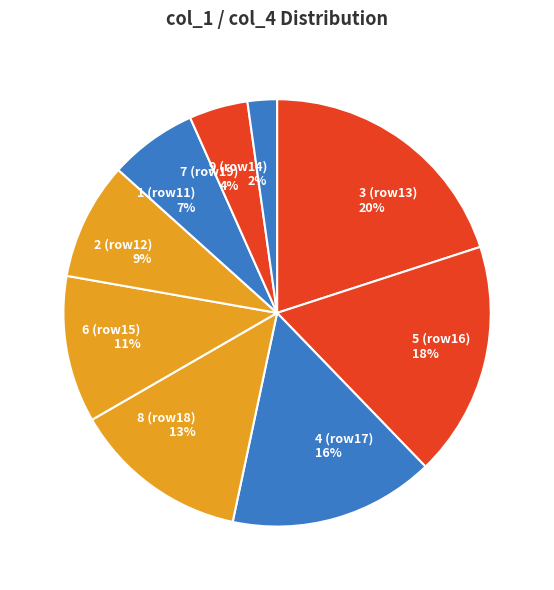

What percentage is the 5 (row16) 18% slice, to the nearest percent?

18%